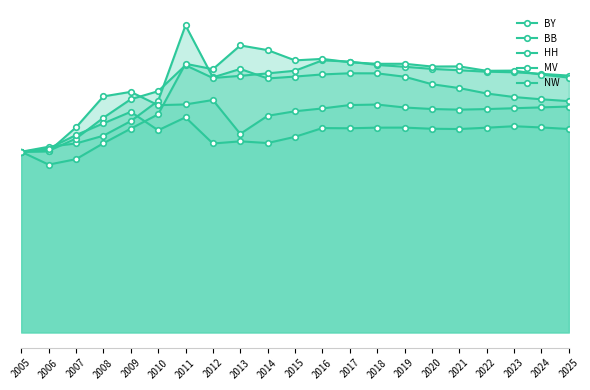

In BY, how many points are lower than both neighbors (excluding endpoints)?

2